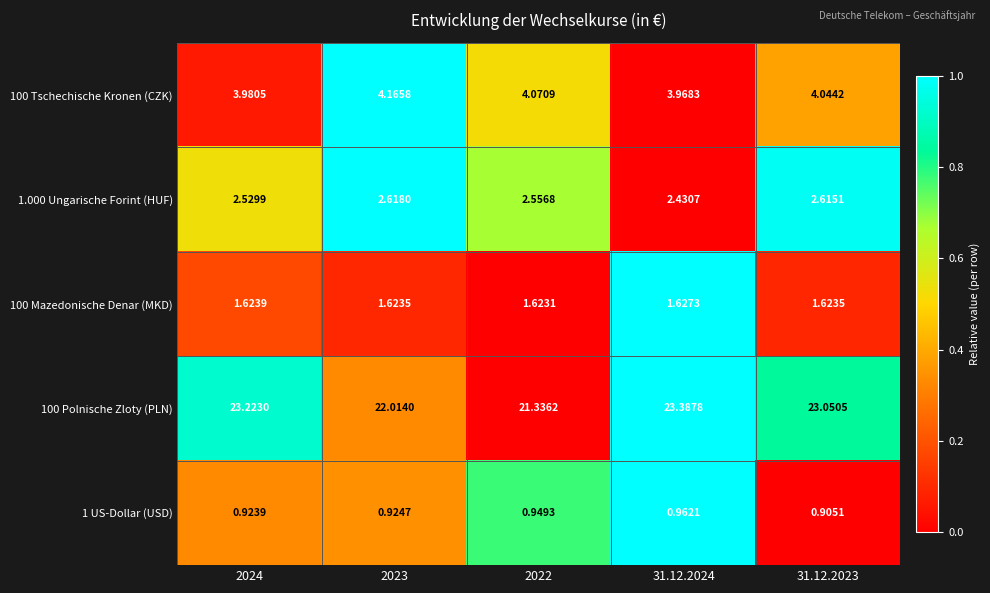

Is the value of 100 Mazedonische Denar (MKD) at 31.12.2024 greater than the value of 100 Polnische Zloty (PLN) at 2023?

No